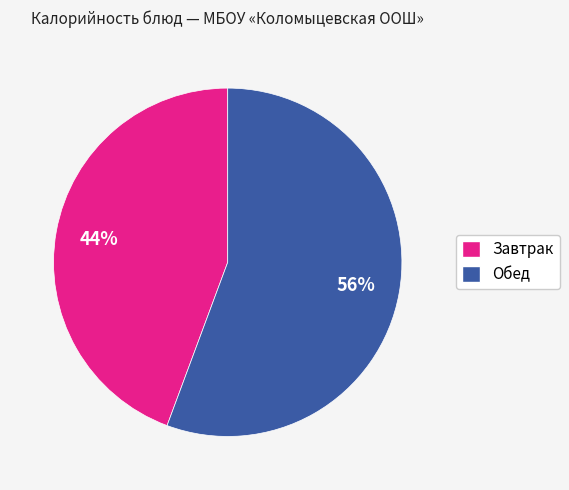

Which slice is the largest?

Обед